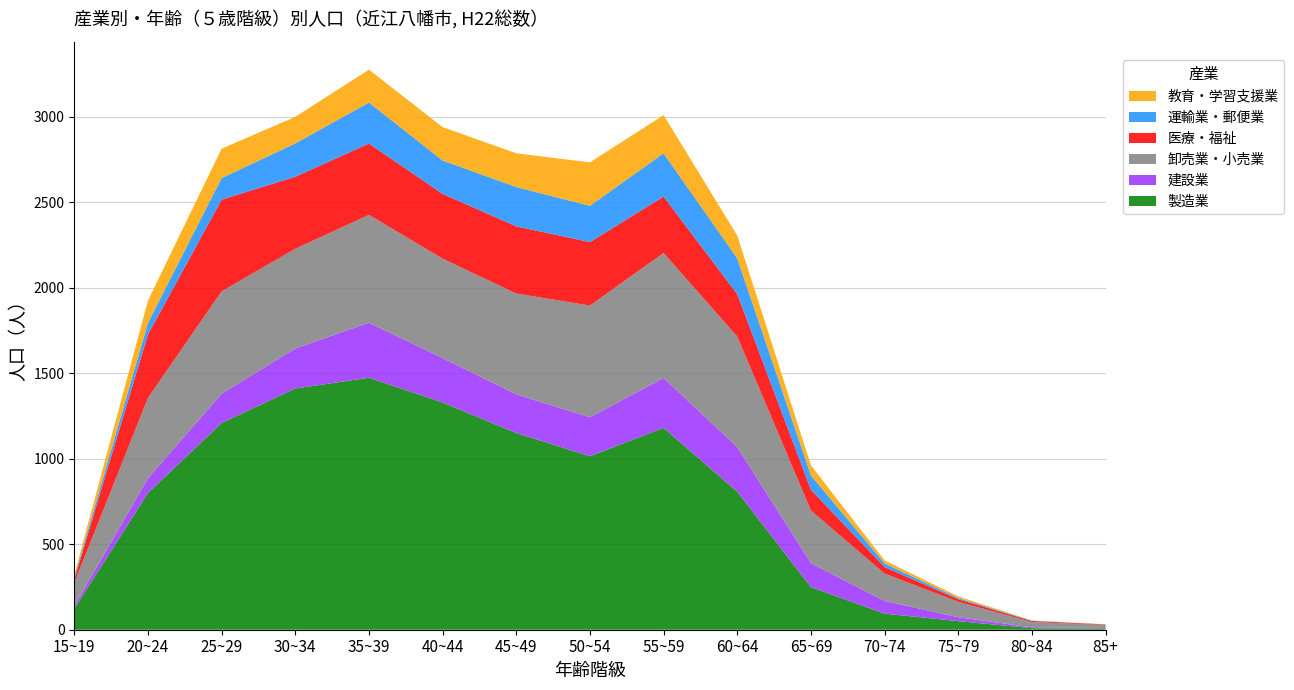

Reading left to right, transcribe all the data shown in this chart.

製造業: 15~19=122	20~24=799	25~29=1208	30~34=1410	35~39=1473	40~44=1328	45~49=1150	50~54=1014	55~59=1180	60~64=807	65~69=249	70~74=94	75~79=50	80~84=9	85+=7
建設業: 15~19=17	20~24=86	25~29=172	30~34=234	35~39=322	40~44=260	45~49=226	50~54=228	55~59=292	60~64=261	65~69=140	70~74=74	75~79=23	80~84=5	85+=3
卸売業・小売業: 15~19=135	20~24=470	25~29=598	30~34=583	35~39=630	40~44=581	45~49=589	50~54=653	55~59=730	60~64=646	65~69=308	70~74=160	75~79=90	80~84=31	85+=18
医療・福祉: 15~19=20	20~24=371	25~29=536	30~34=421	35~39=417	40~44=379	45~49=393	50~54=371	55~59=330	60~64=248	65~69=121	70~74=38	75~79=15	80~84=6	85+=3
運輸業・郵便業: 15~19=12	20~24=68	25~29=126	30~34=195	35~39=240	40~44=195	45~49=230	50~54=212	55~59=253	60~64=209	65~69=84	70~74=21	75~79=7	80~84=2	85+=0
教育・学習支援業: 15~19=14	20~24=130	25~29=172	30~34=155	35~39=192	40~44=195	45~49=197	50~54=254	55~59=223	60~64=133	65~69=59	70~74=18	75~79=10	80~84=1	85+=1